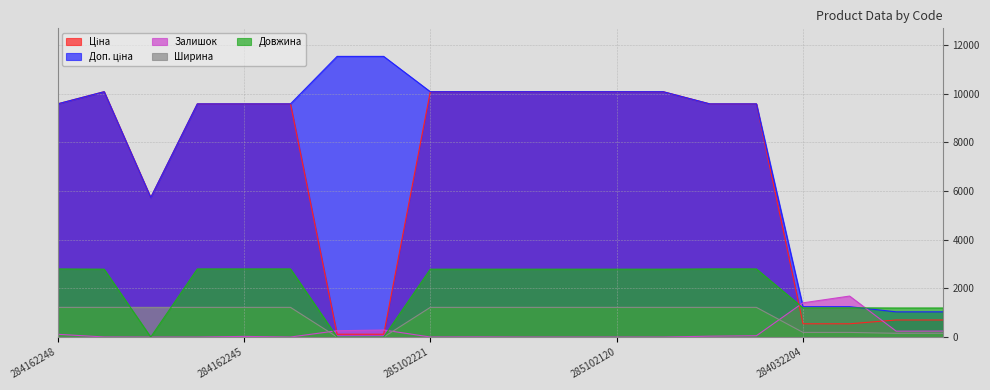

Is the value of Ціна at 285102044 greater than the value of Ширина at 285101569?

Yes